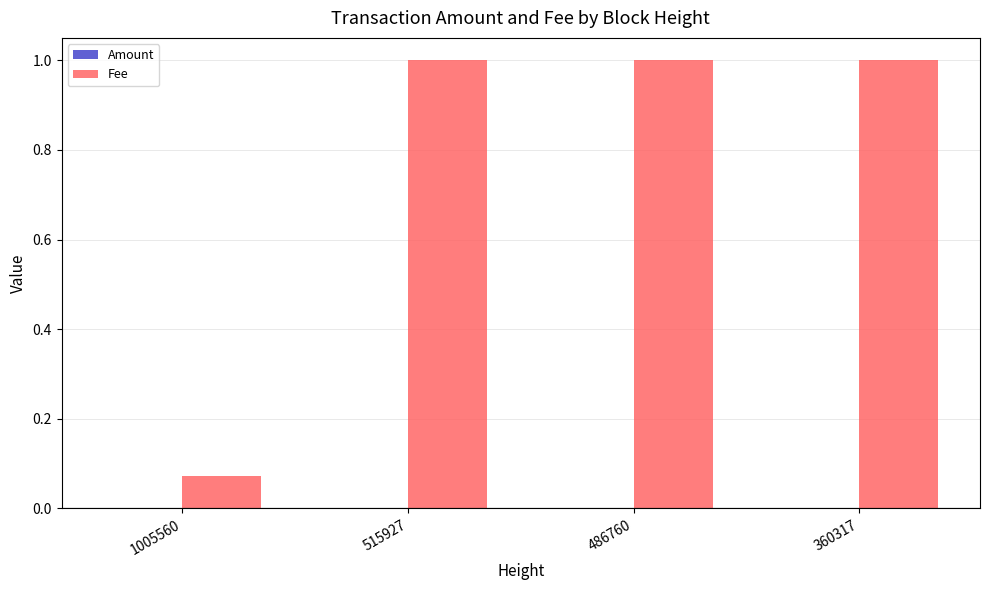

What is the total value across all series at 360317?

1.0